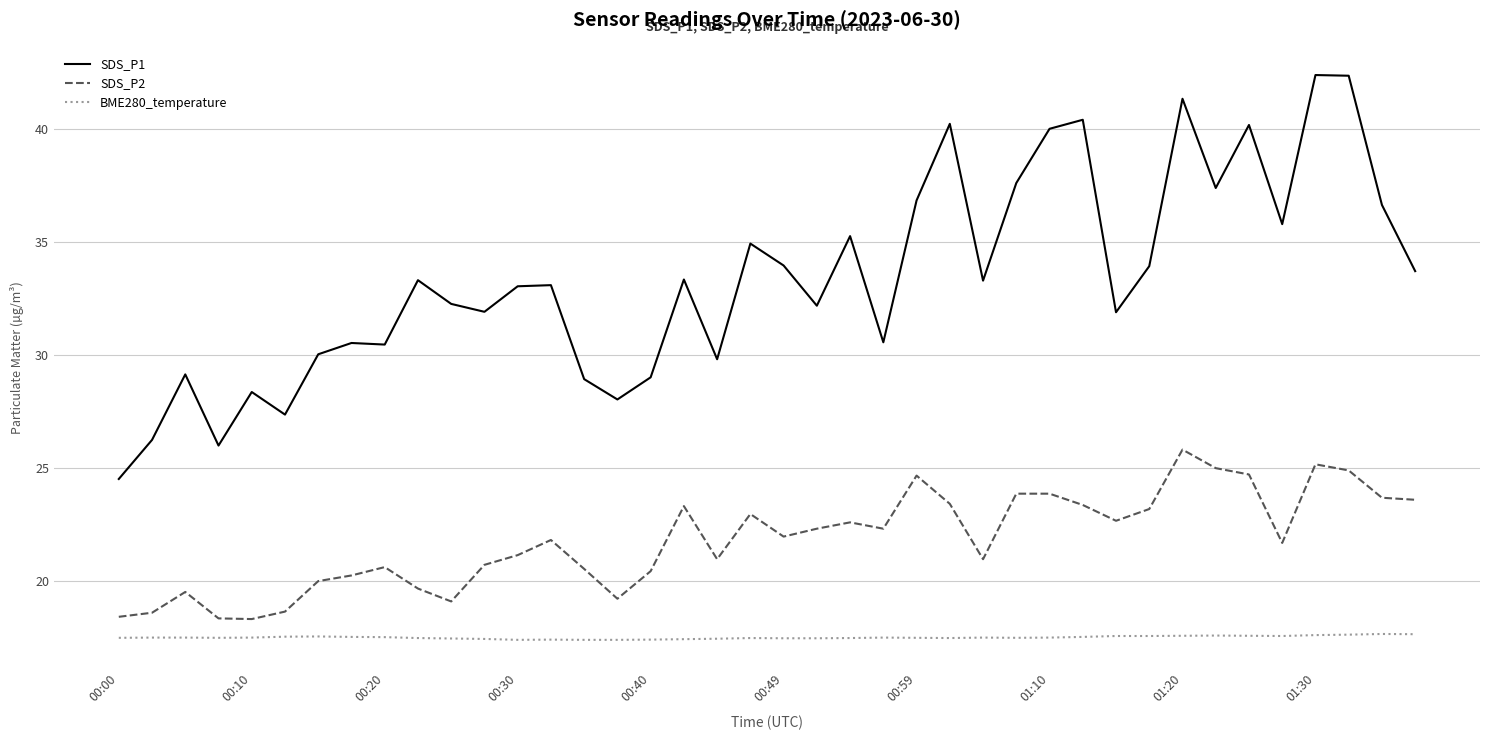

Which series has the widest spread of values?

SDS_P1